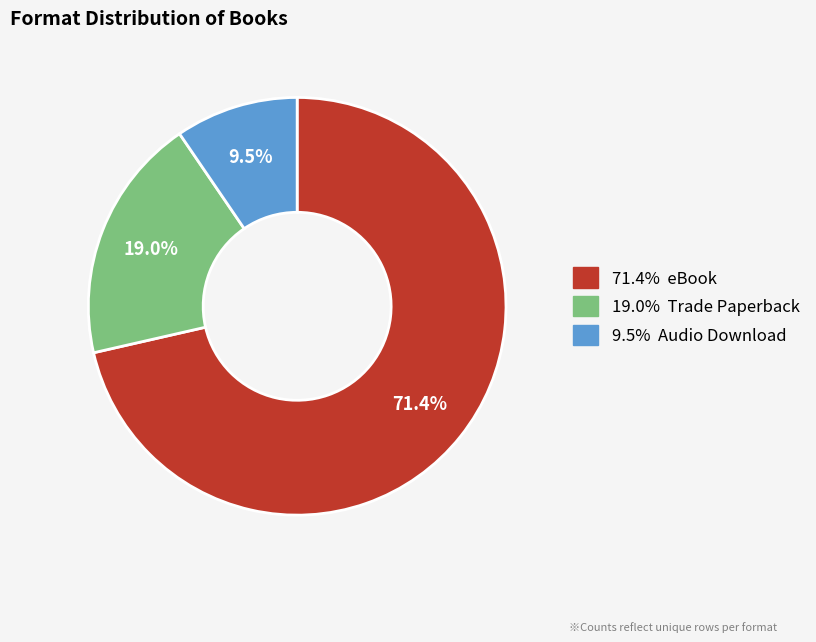

Is there a majority slice in this chart?

Yes